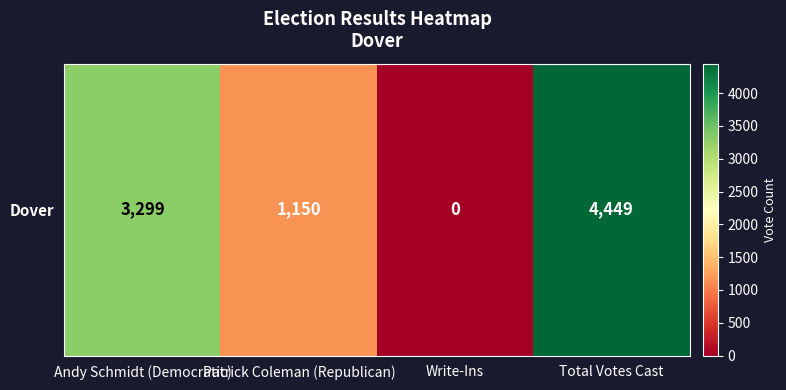

Where does the data first go above 3299?

Total Votes Cast